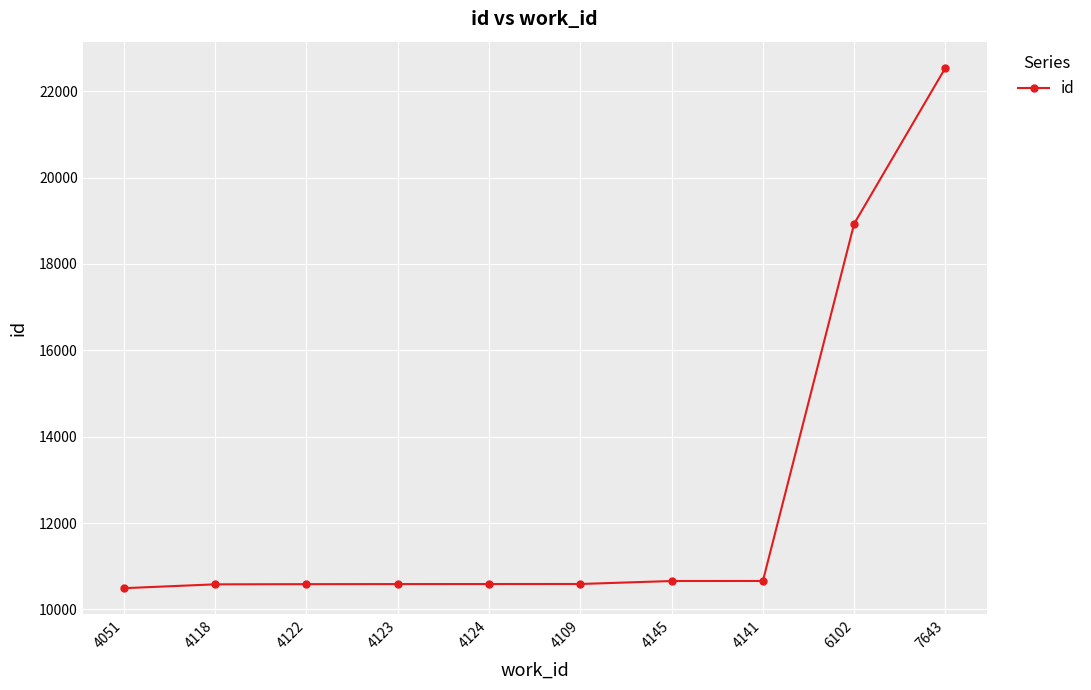

True or false: the data shows 18828 at 4122.

False